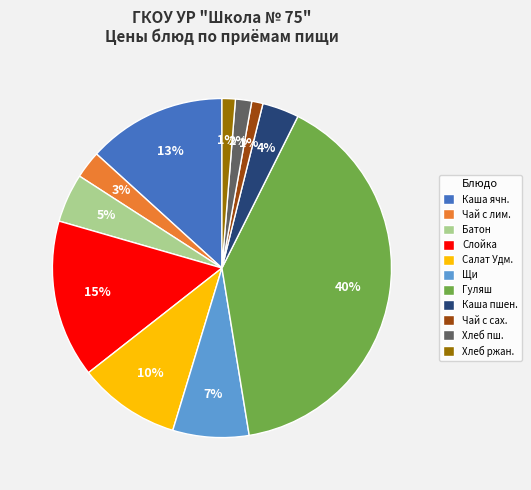

How many slices are in this pie chart?

11